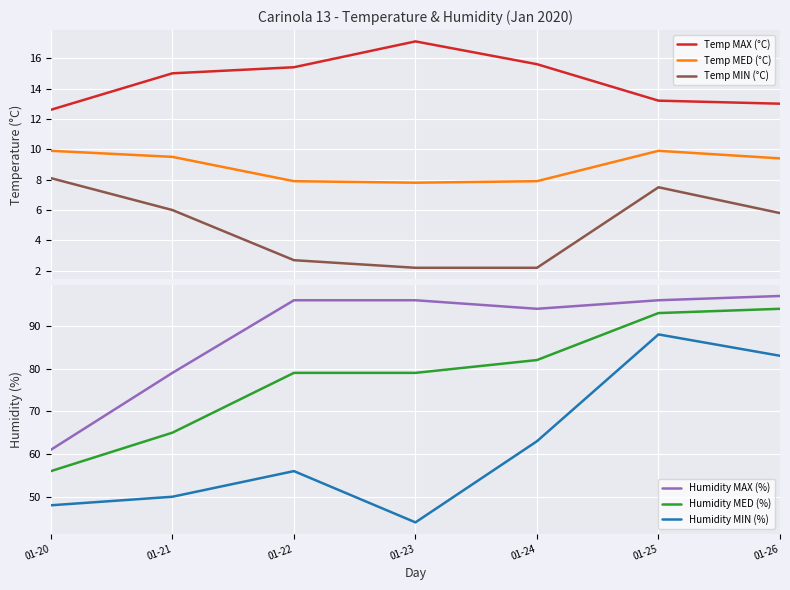

Reading left to right, list all the values displayed in this chart.

Temp MAX (°C): 12.6	15.0	15.4	17.1	15.6	13.2	13.0
Temp MED (°C): 9.9	9.5	7.9	7.8	7.9	9.9	9.4
Temp MIN (°C): 8.1	6.0	2.7	2.2	2.2	7.5	5.8
Humidity MAX (%): 61.0	79.0	96.0	96.0	94.0	96.0	97.0
Humidity MED (%): 56.0	65.0	79.0	79.0	82.0	93.0	94.0
Humidity MIN (%): 48.0	50.0	56.0	44.0	63.0	88.0	83.0